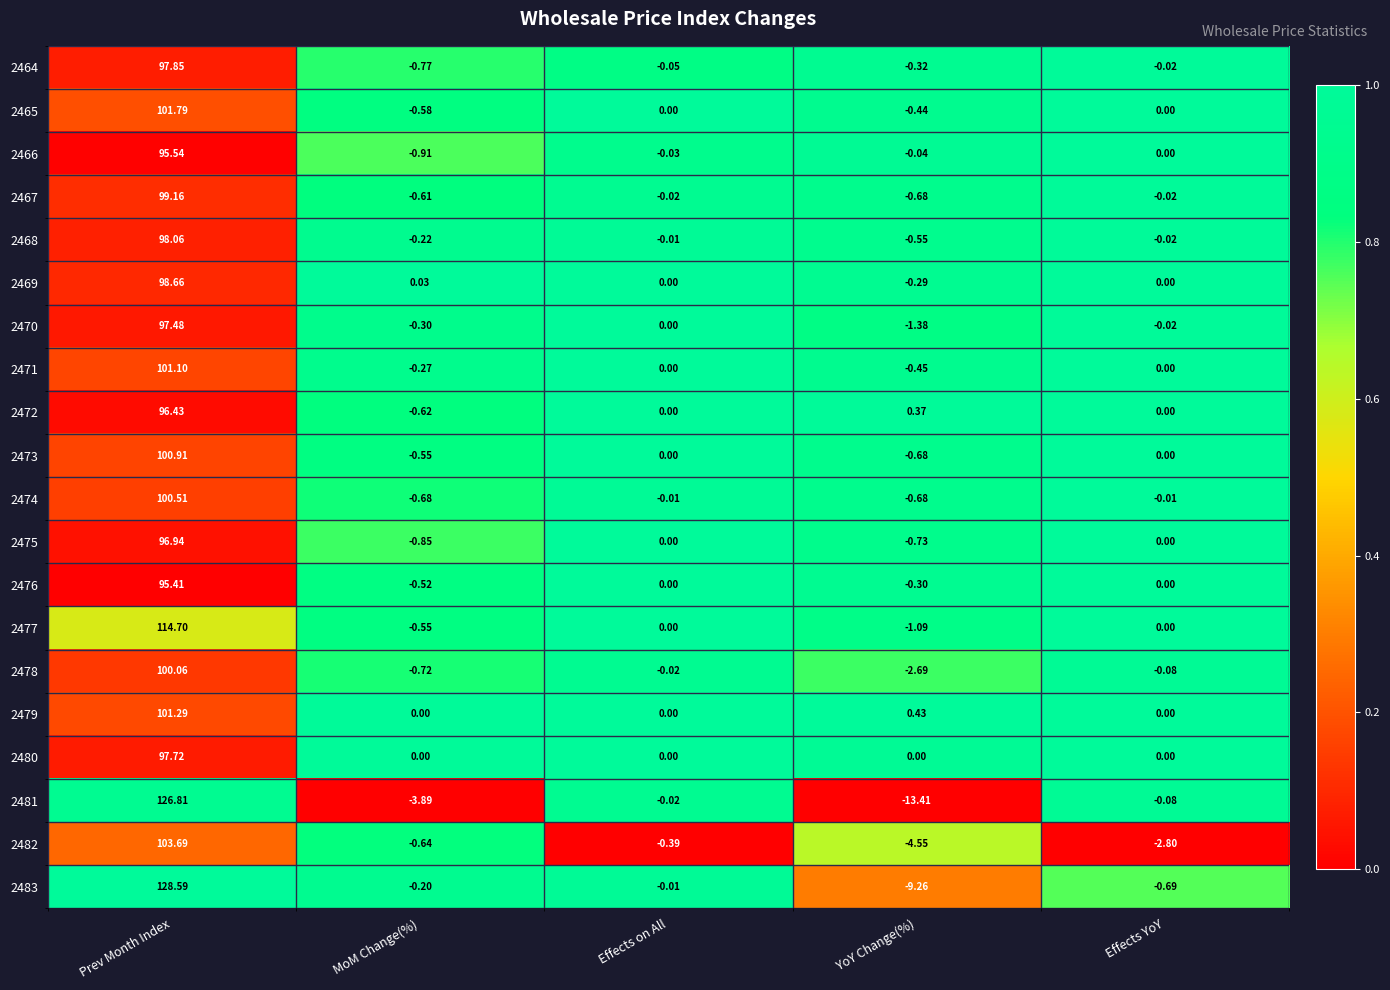

How many distinct data groups are displayed?

20